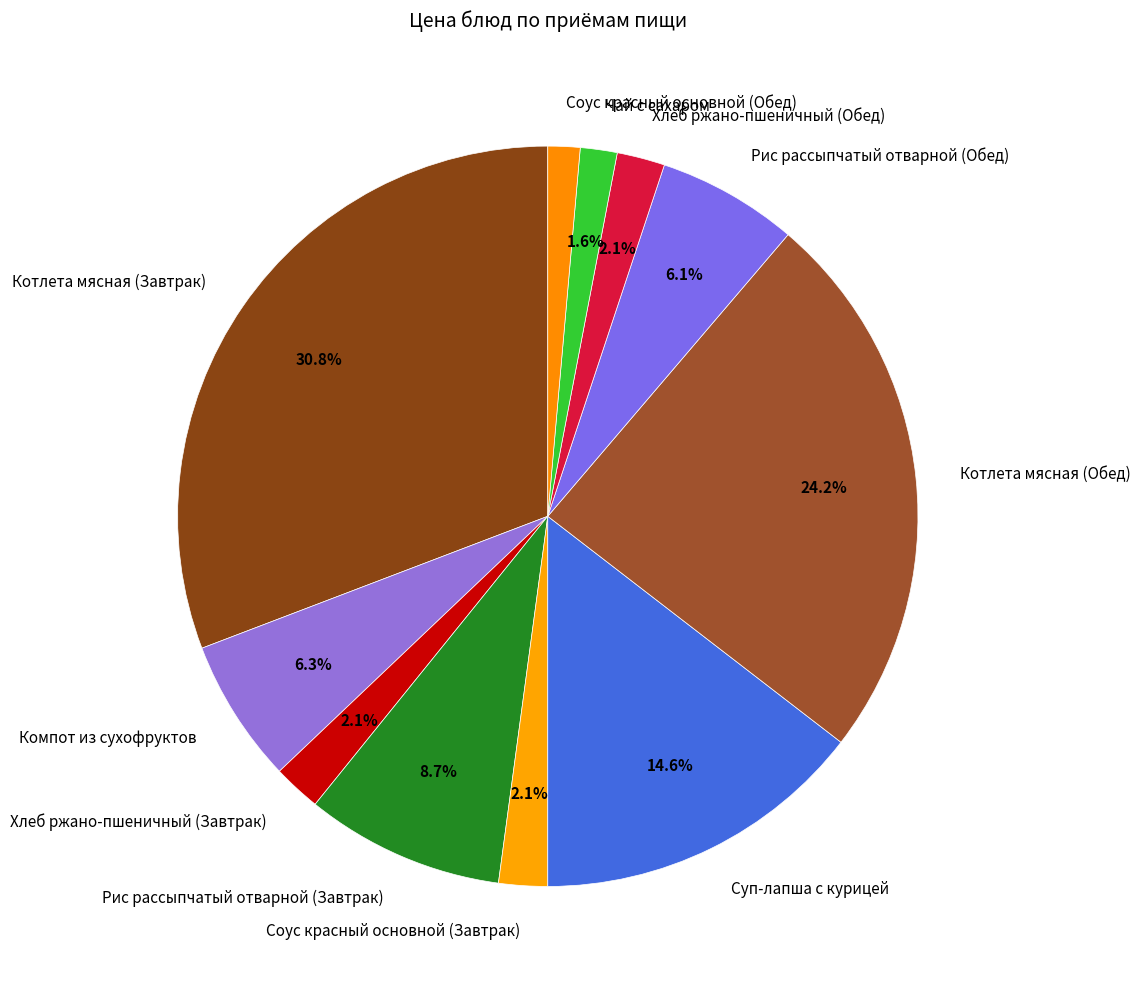

Count the number of slices in the pie.

11